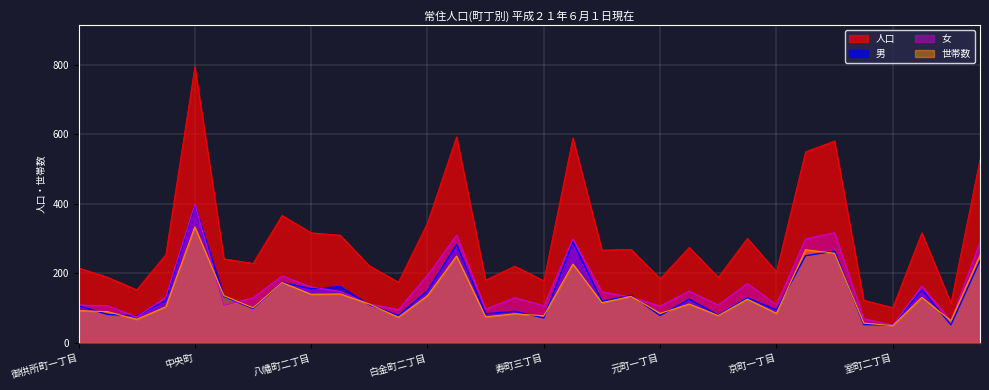

At how many categories does at least one series exceed 169?

28